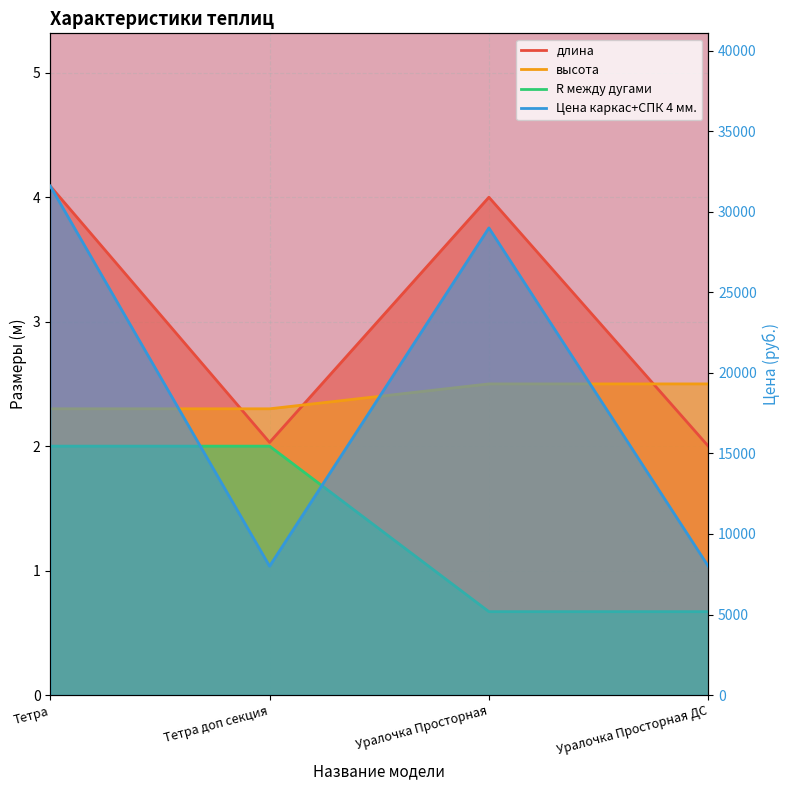

At which category is the sum across all series the highest?

Тетра